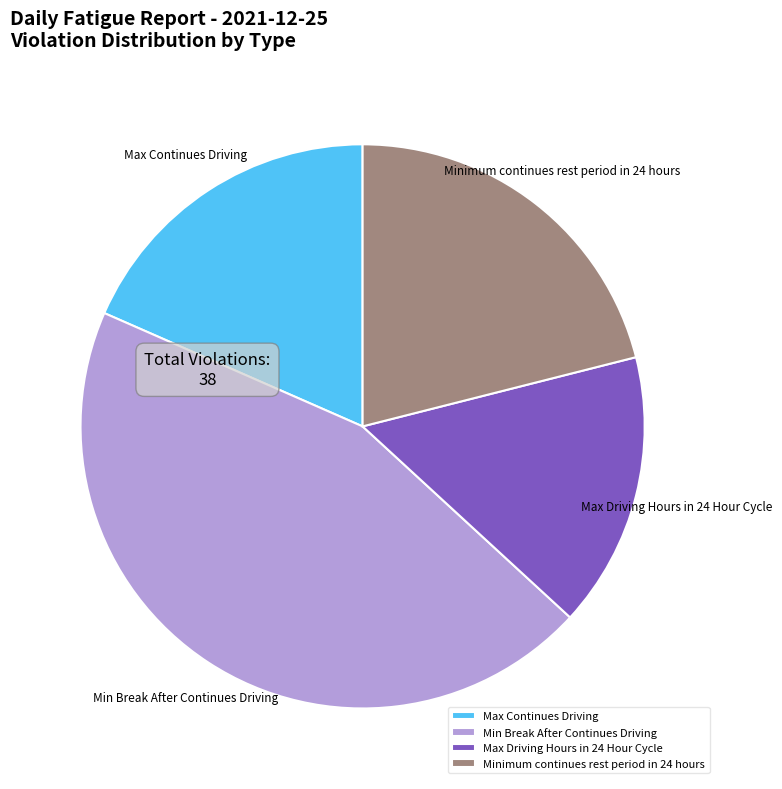

What is the largest slice in the pie chart?

Min Break After Continues Driving